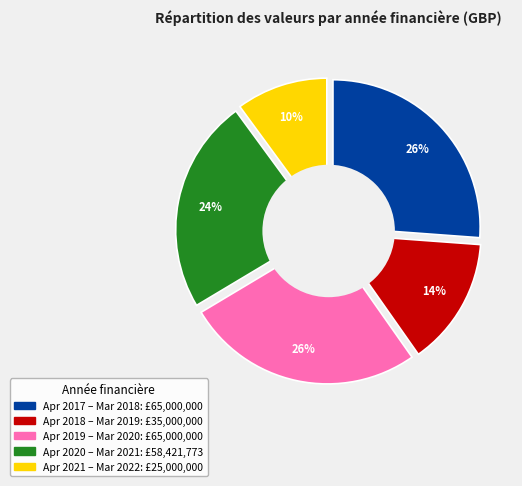

True or false: April 2017 - March 2018 accounts for 41% of the total.

False